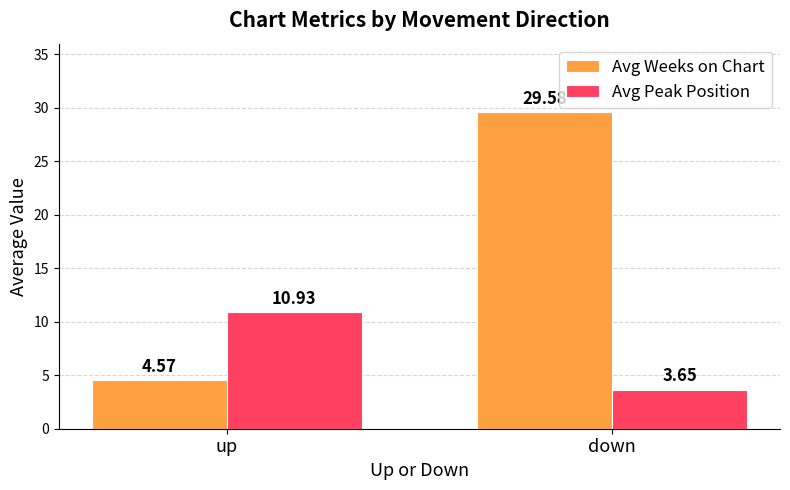

The value of Avg Weeks on Chart at up is 7.7. True or false?

False